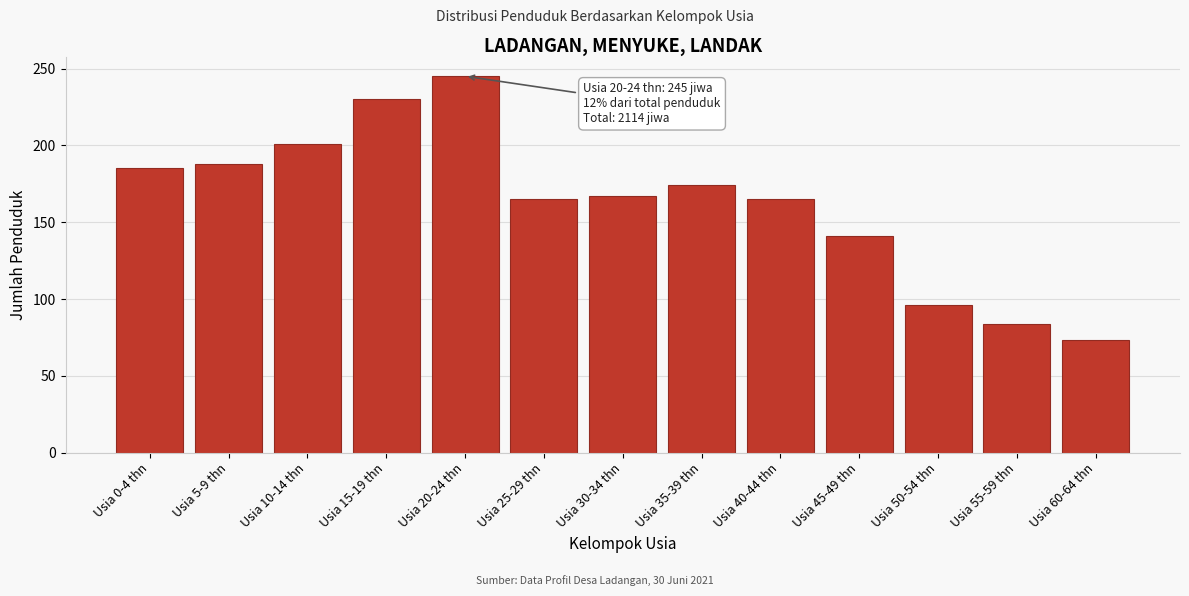

Reading right to left, extract all data points from this chart.

73	84	96	141	165	174	167	165	245	230	201	188	185